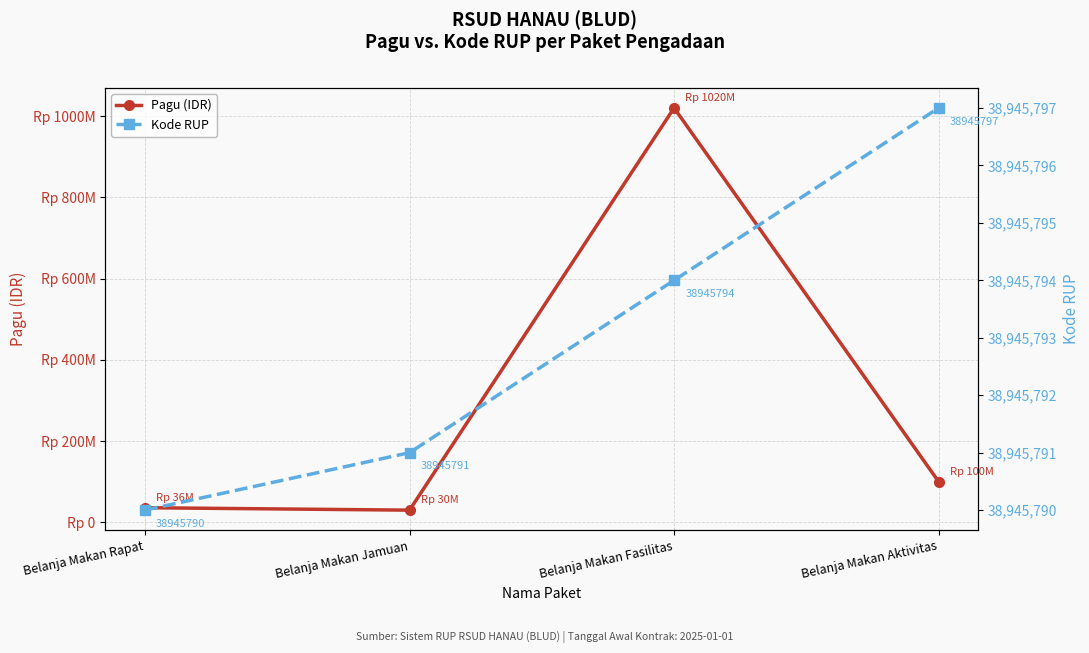

At which label does Pagu (IDR) reach its peak?

Belanja Makan Fasilitas